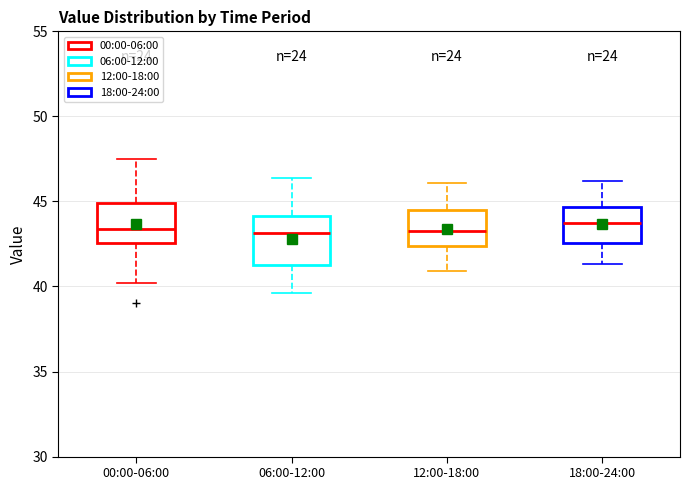

Reading left to right, read every box against the y-axis: the position of its median line, the range the box covers, and the ends of its whiskers. The values are not printed on the chart, so give them approximately, as read against the axis.

00:00-06:00: median 43.5, box 42.5 to 45.0, whiskers 40.0 to 47.5
06:00-12:00: median 43.0, box 41.5 to 44.0, whiskers 39.5 to 46.5
12:00-18:00: median 43.5, box 42.5 to 44.5, whiskers 41.0 to 46.0
18:00-24:00: median 44.0, box 42.5 to 44.5, whiskers 41.5 to 46.0